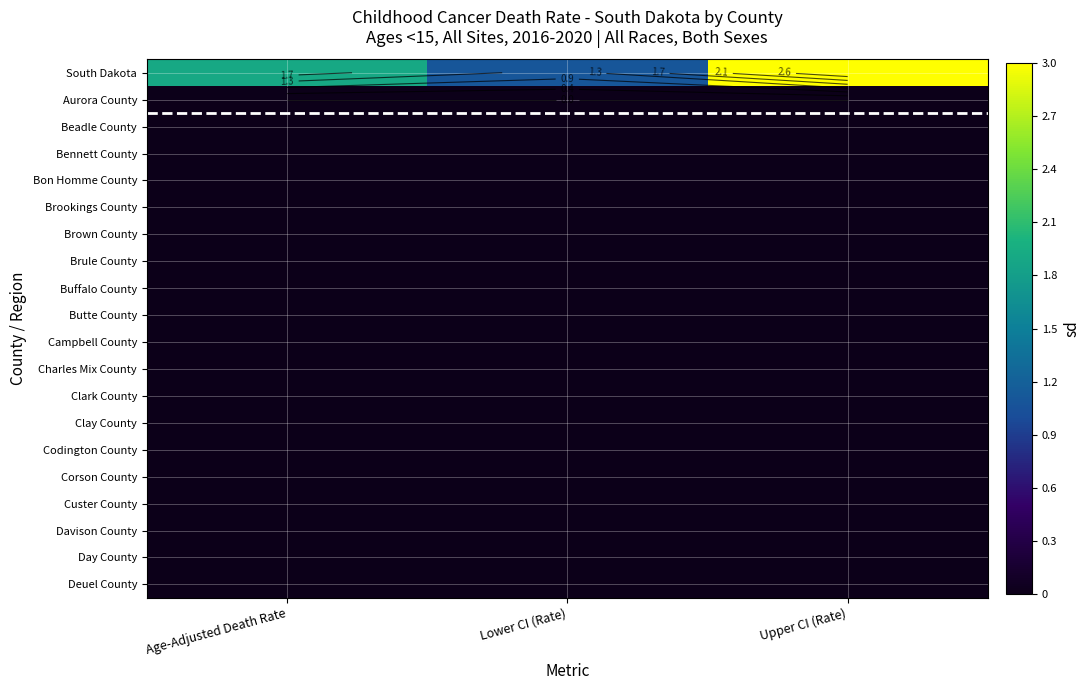

How many data points does each series have?

3